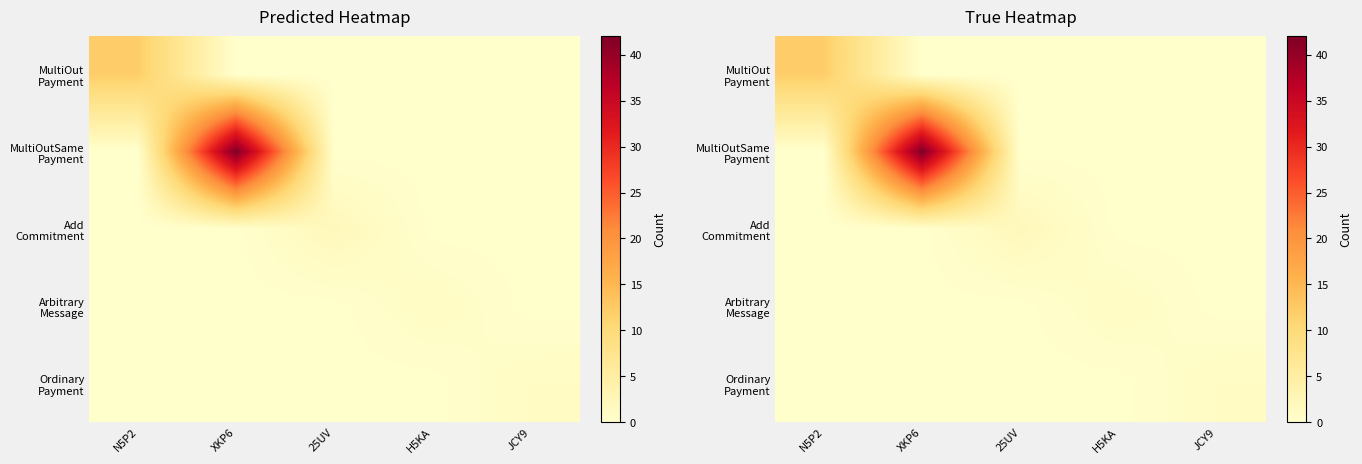

At which category is the sum across all series the highest?

XKP6